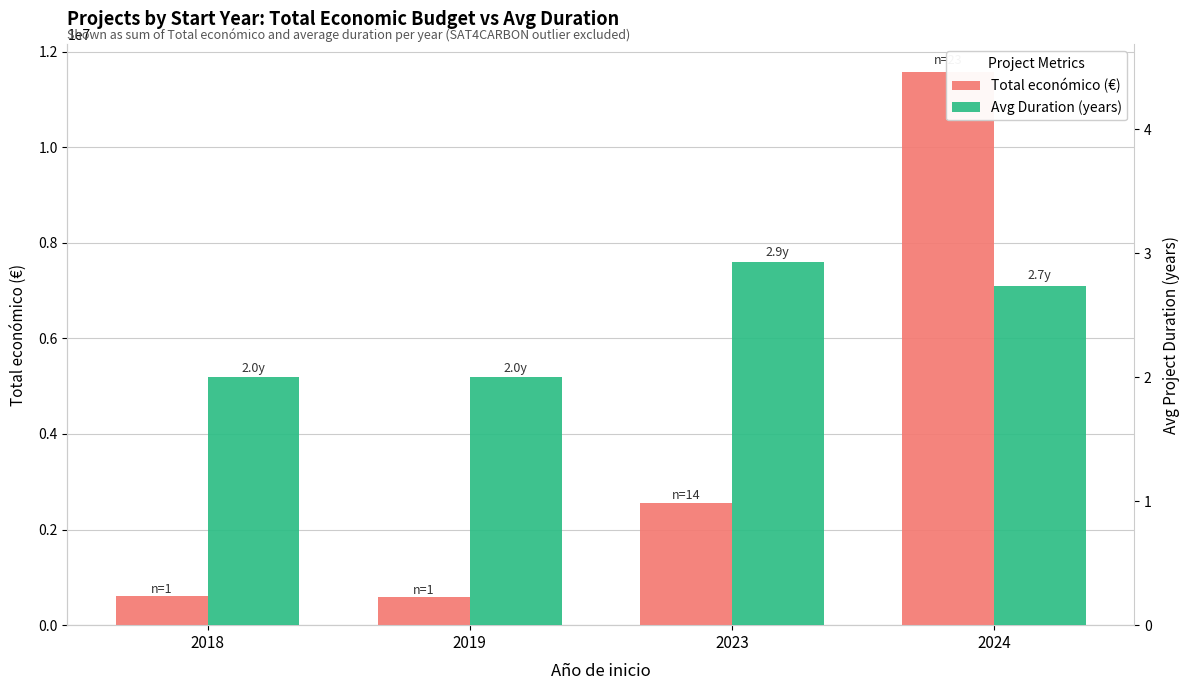

Does the chart contain stacked bars?

No